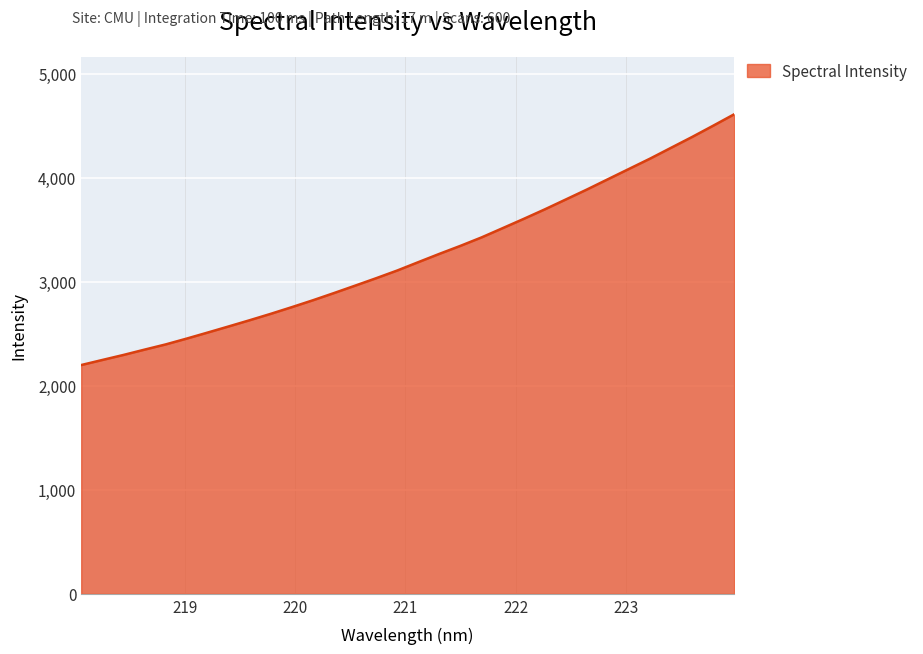

What is the minimum value shown in the chart?

2199.1